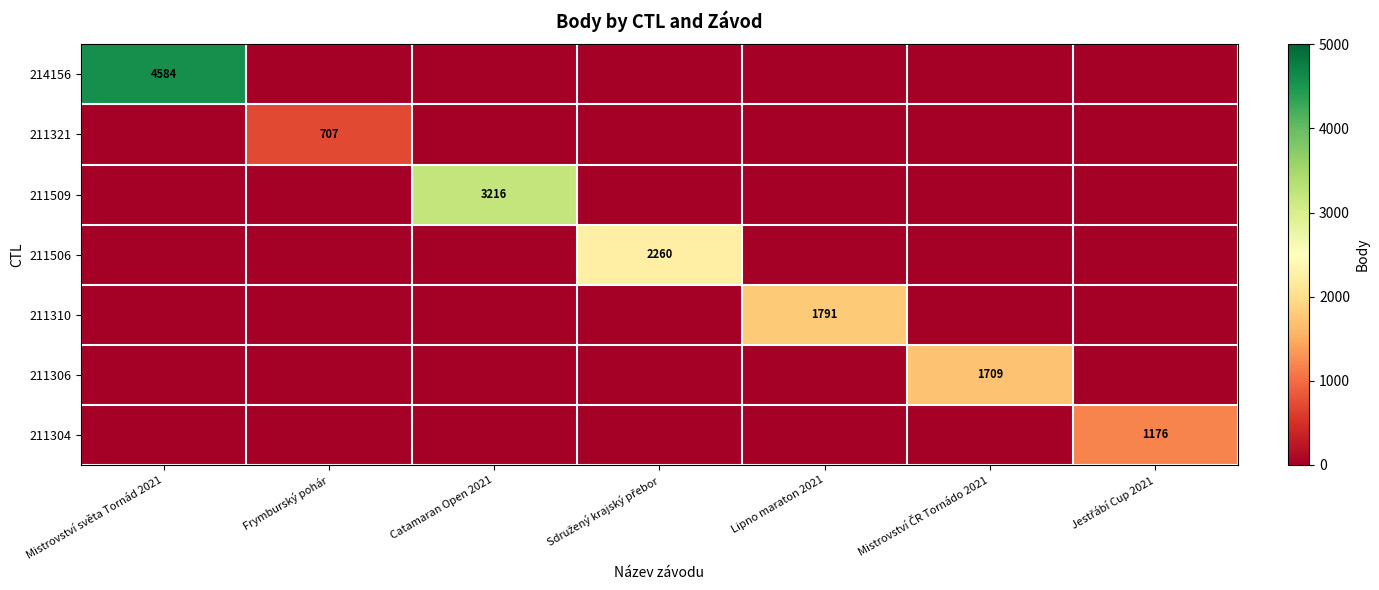

Between Catamaran Open 2021 and Frymburský pohár, which is larger?

Catamaran Open 2021